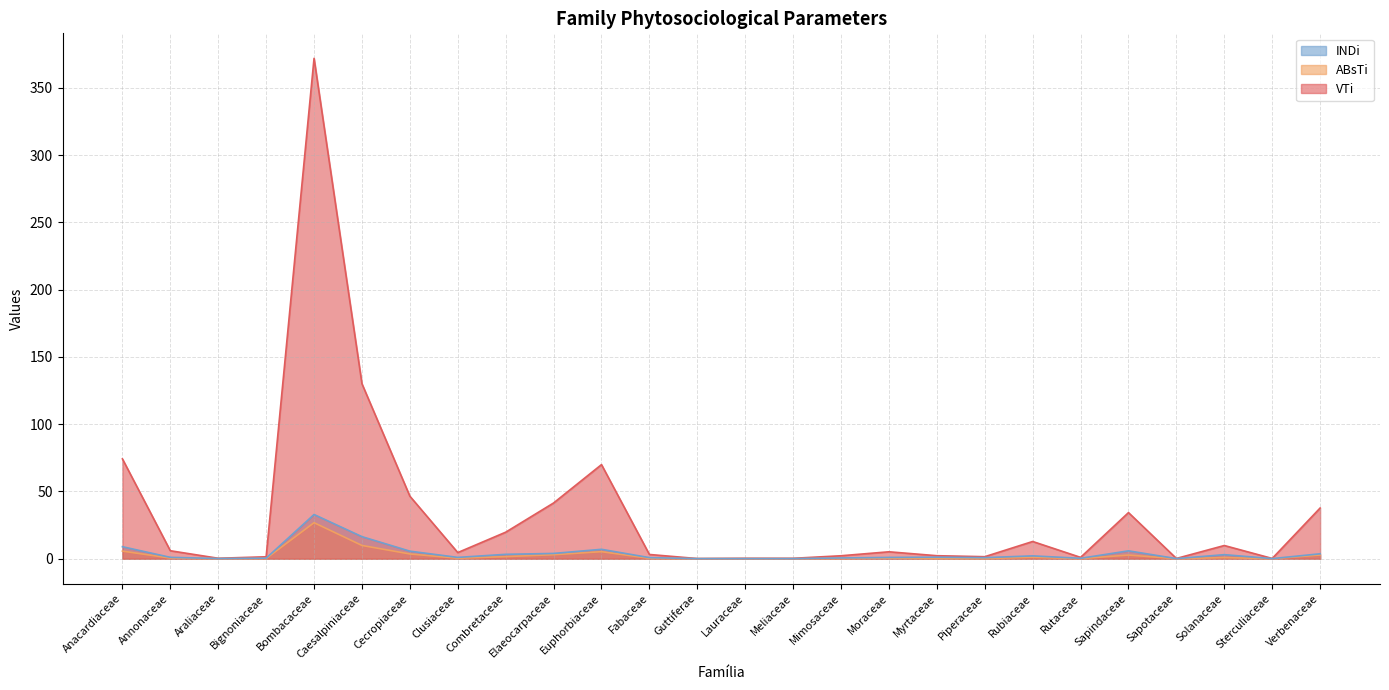

What is the average value of the VTi series?

33.7